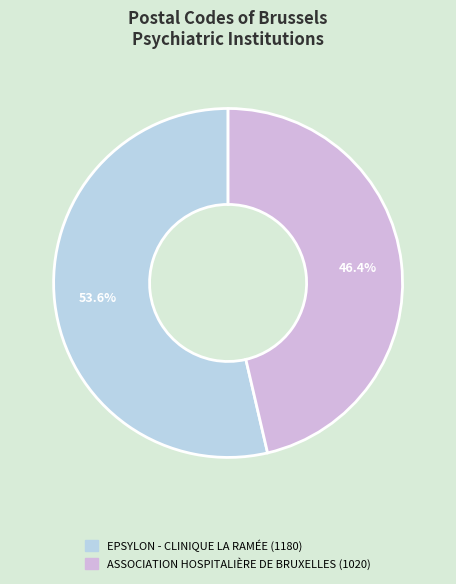

Do ASSOCIATION HOSPITALIÈRE DE BRUXELLES and EPSYLON - CLINIQUE LA RAMÉE together represent more than half of the pie?

Yes